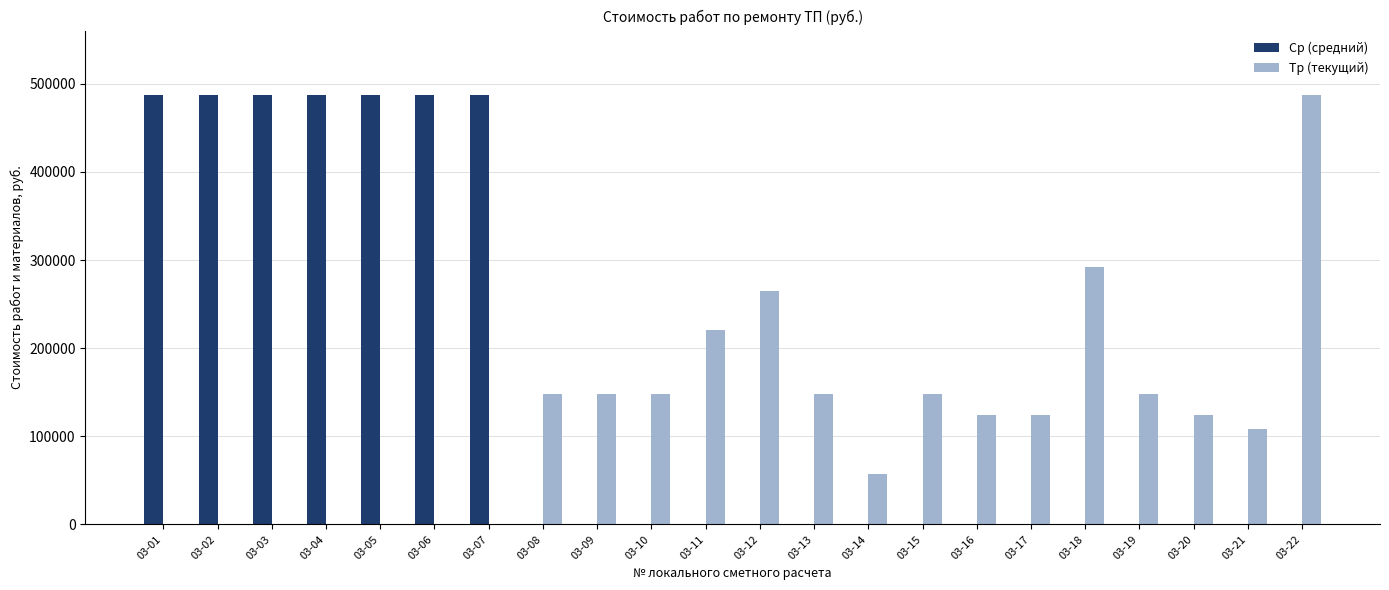

What are all the series names shown in the legend?

Ср (средний), Тр (текущий)